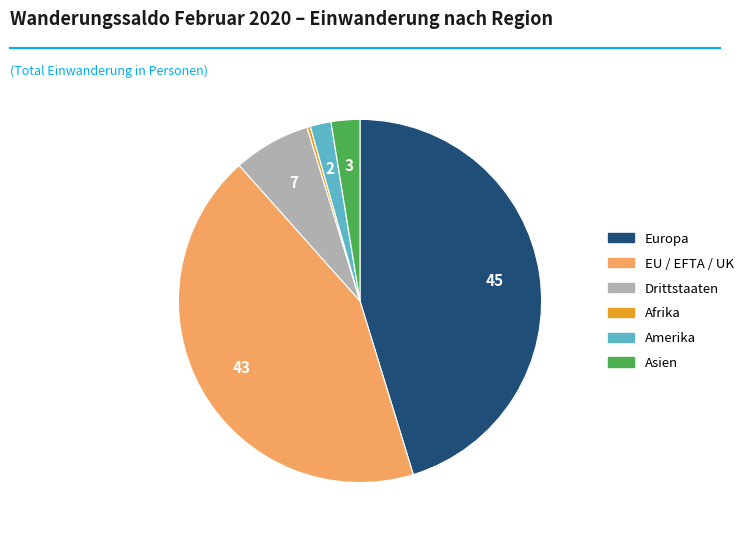

How many segments does this pie chart have?

6